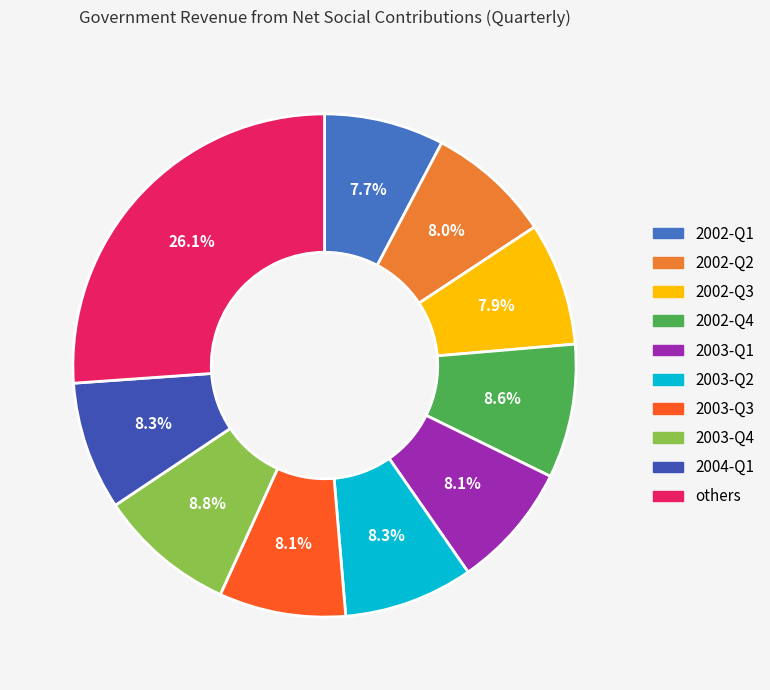

Is there any slice that represents more than half of the pie?

No